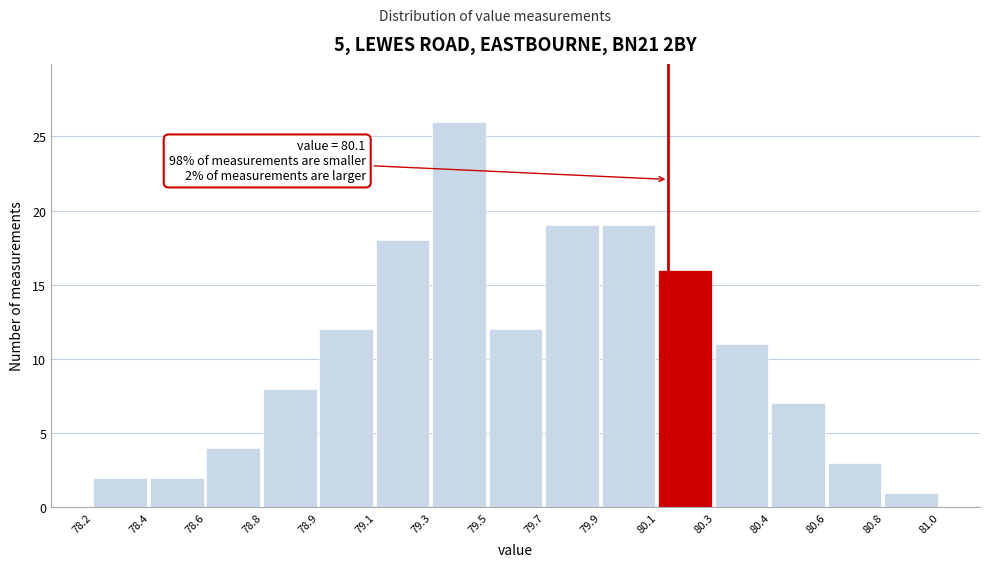

Reading left to right, transcribe all the data shown in this chart.

78.2=2	78.4=2	78.6=4	78.8=8	78.9=12	79.1=18	79.3=26	79.5=12	79.7=19	79.9=19	80.1=16	80.3=11	80.4=7	80.6=3	80.8=1